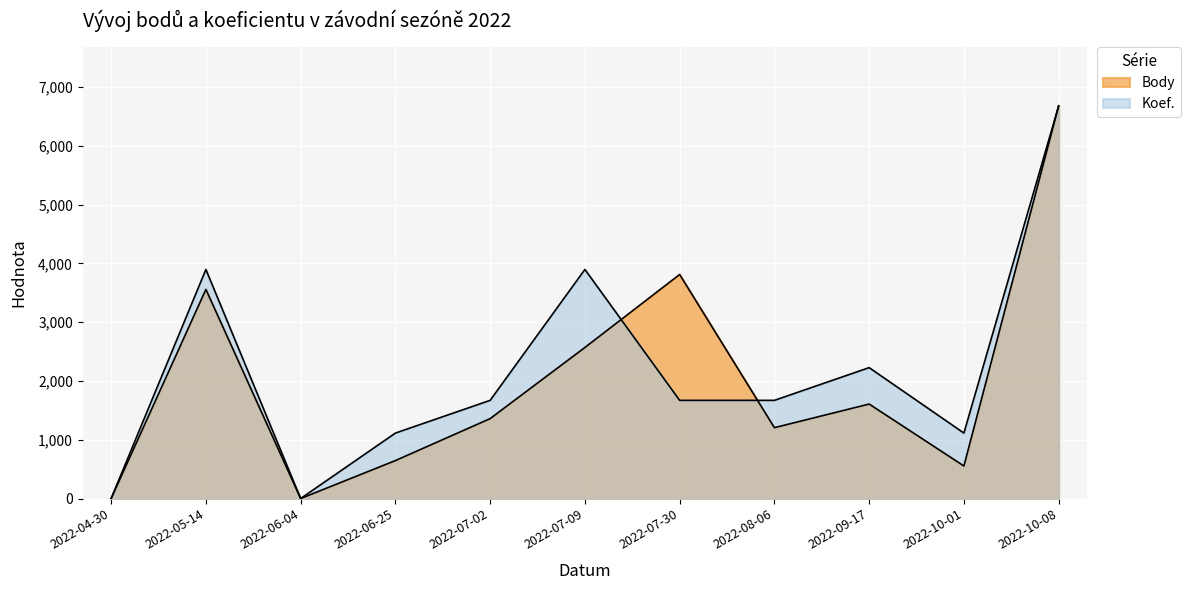

Which label corresponds to the largest value in the chart?

2022-10-08